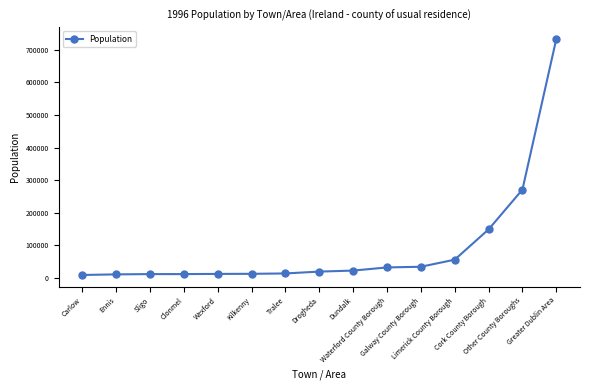

What is the sum of all values?

1398561